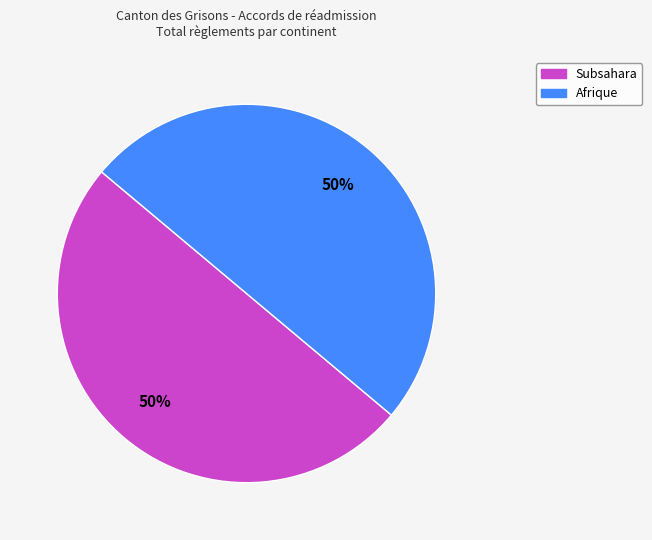

How many slices are in this pie chart?

2